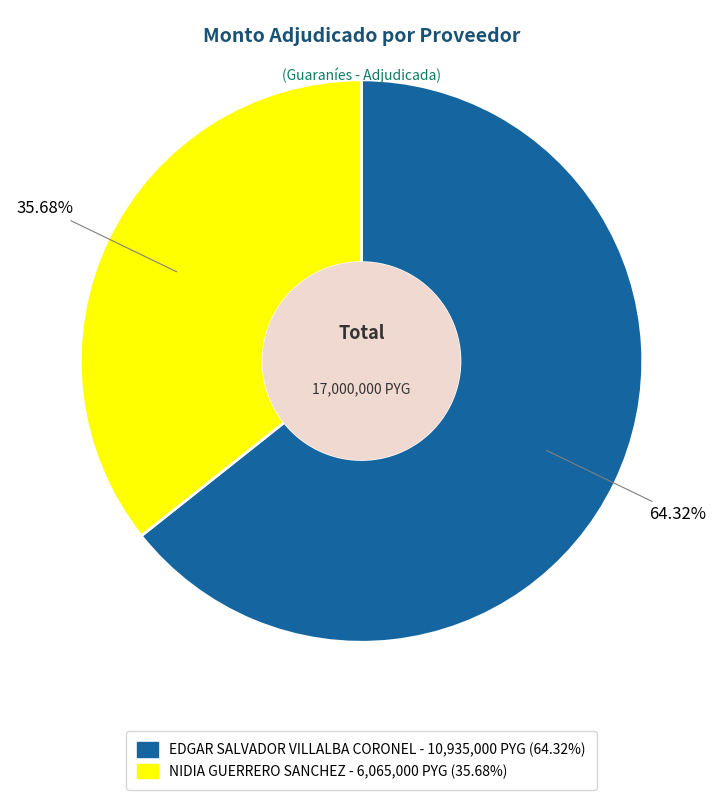

What is the total percentage of EDGAR SALVADOR VILLALBA CORONEL and NIDIA GUERRERO SANCHEZ?

100.0%